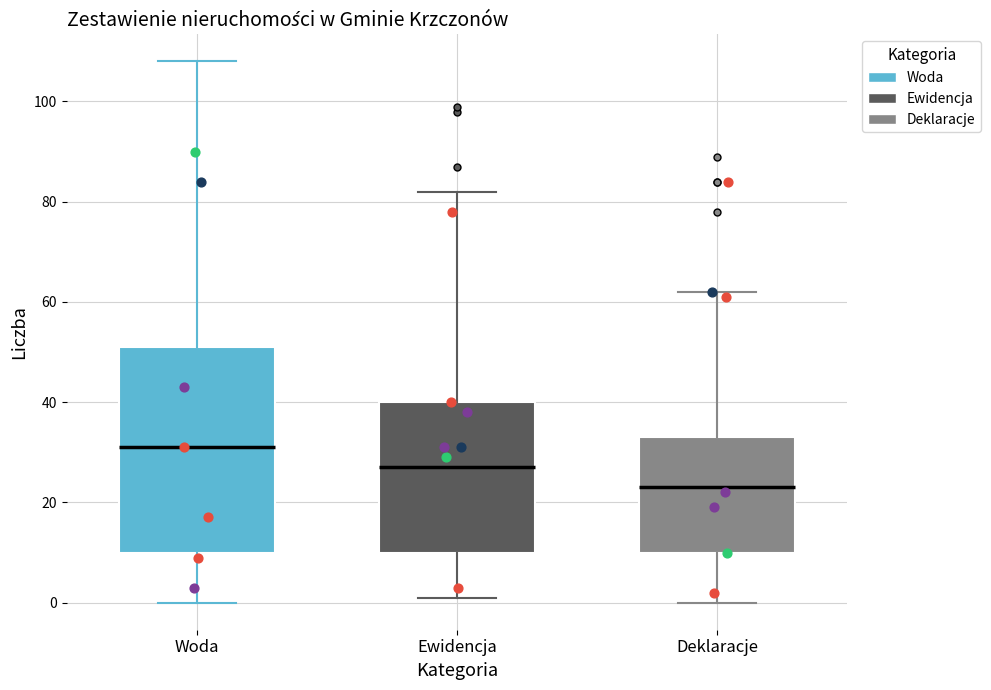

Reading left to right, transcribe this box plot: for each box, give where its median line is, the range the box spans, and where its two whiskers end, as read against the y-axis. The values are not printed on the chart, so give them approximately, as read against the axis.

Woda: median 32, box 10 to 52, whiskers 0 to 108
Ewidencja: median 28, box 10 to 40, whiskers 2 to 82
Deklaracje: median 24, box 10 to 34, whiskers 0 to 62